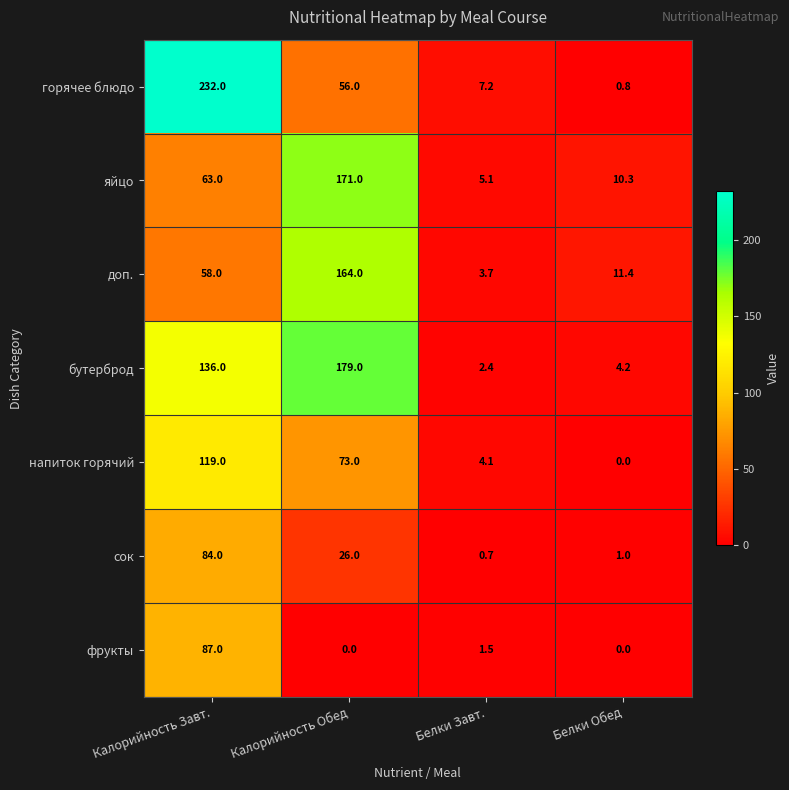

Reading left to right, what are all the values shown in this chart?

горячее блюдо: 232.0	56.0	7.2	0.8
яйцо: 63.0	171.0	5.1	10.3
доп.: 58.0	164.0	3.7	11.4
бутерброд: 136.0	179.0	2.4	4.2
напиток горячий: 119.0	73.0	4.1	0.0
сок: 84.0	26.0	0.7	1.0
фрукты: 87.0	0.0	1.5	0.0